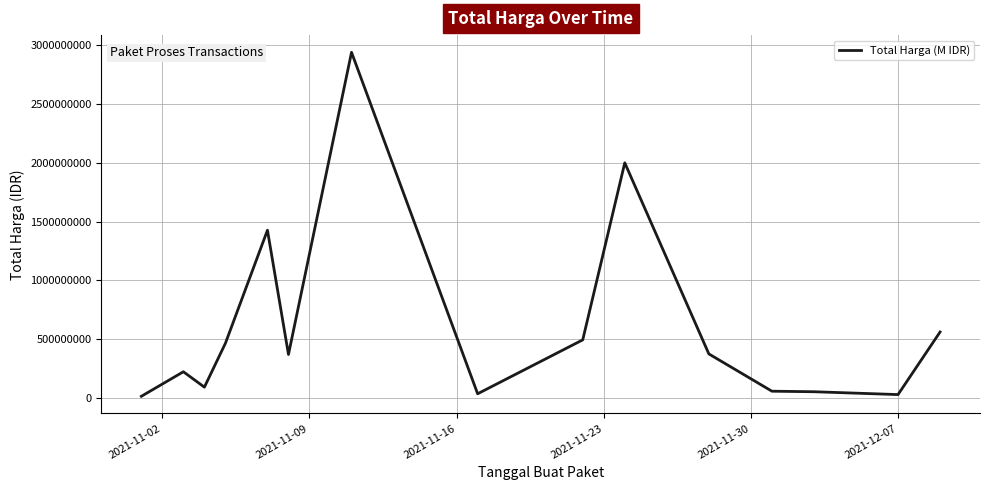

What is the smallest value displayed?

12787500